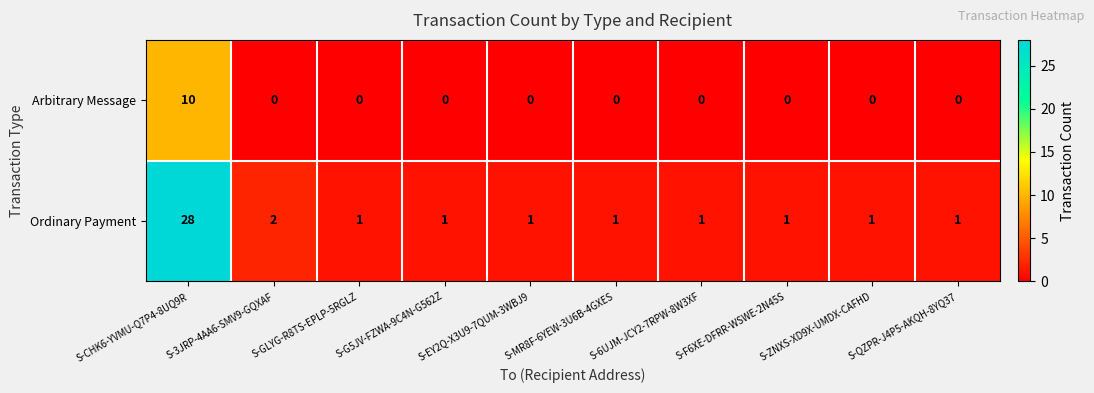

What is the difference between the maximum and minimum values in the Arbitrary Message series?

10